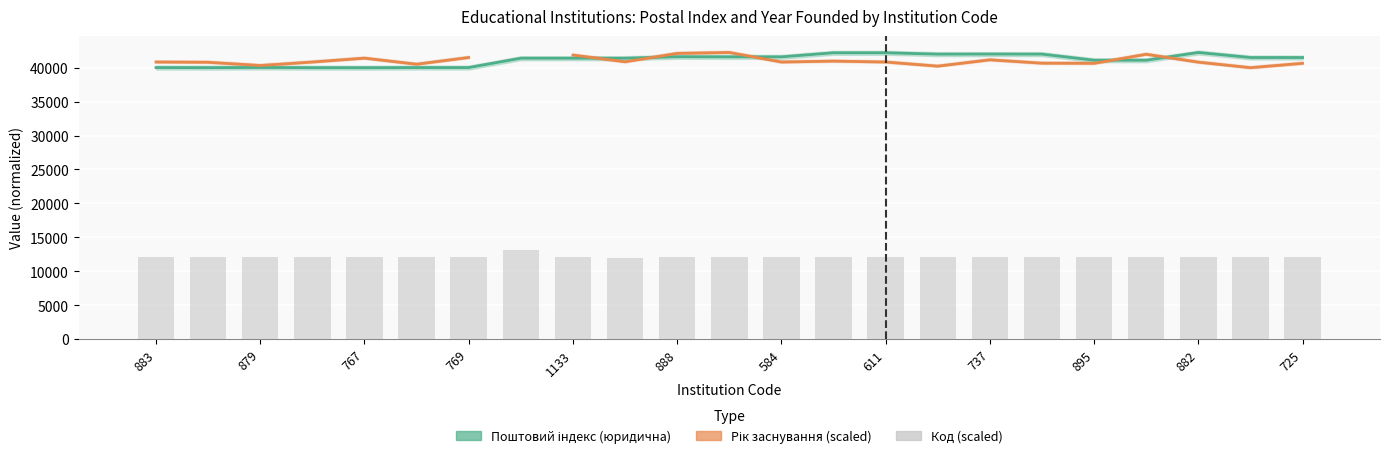

Read the Код value at 17.

12085.5